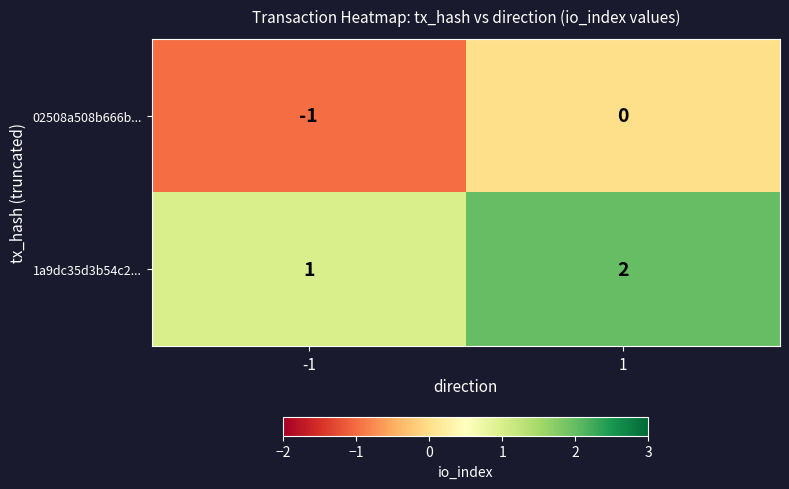

At which category is the sum across all series the highest?

1